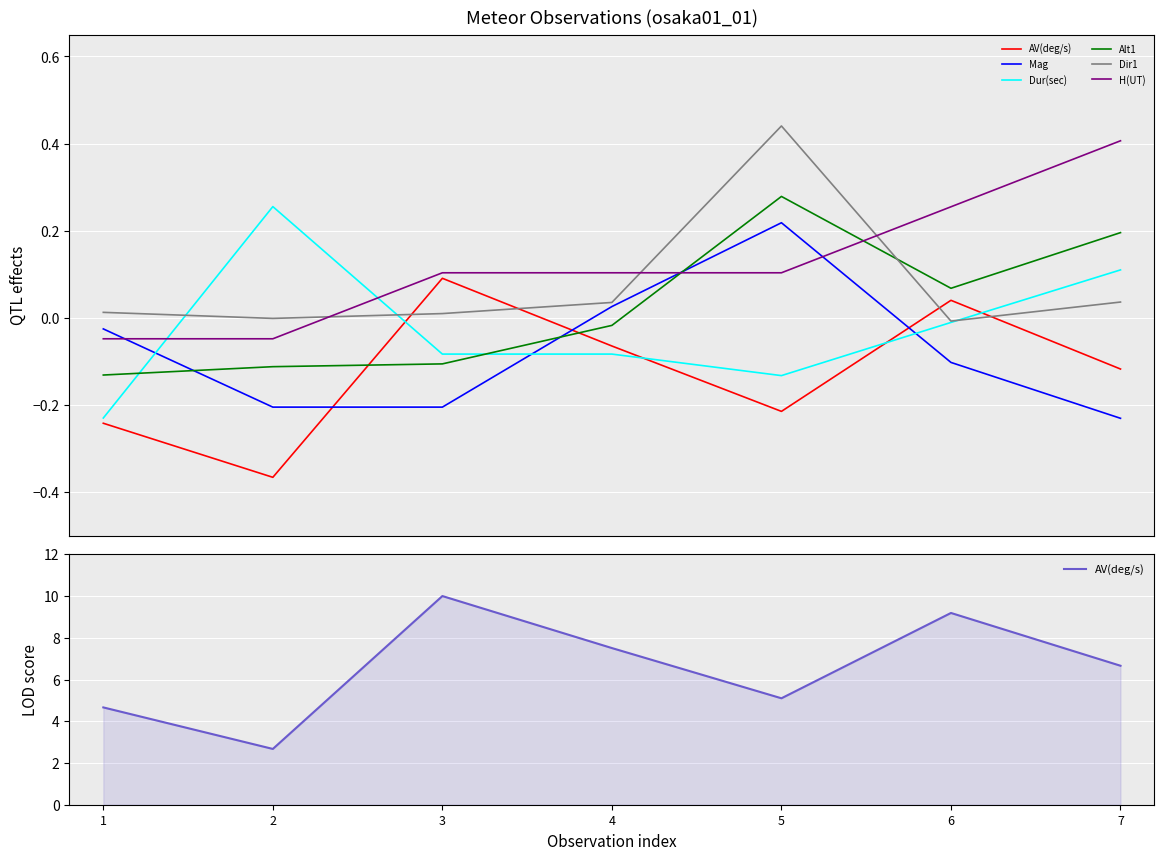

Where does the Mag series first go above 0?

4